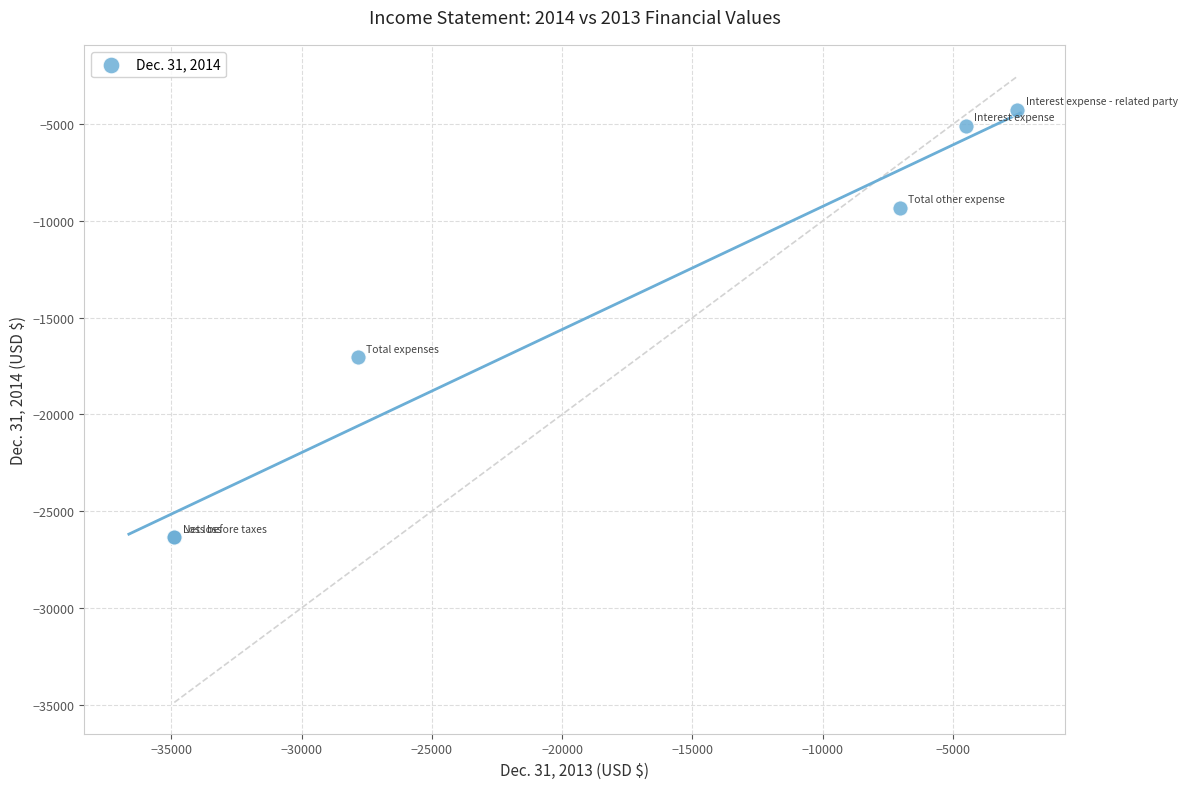

What Y value in the scatter plot is closest to -15298?

-17050